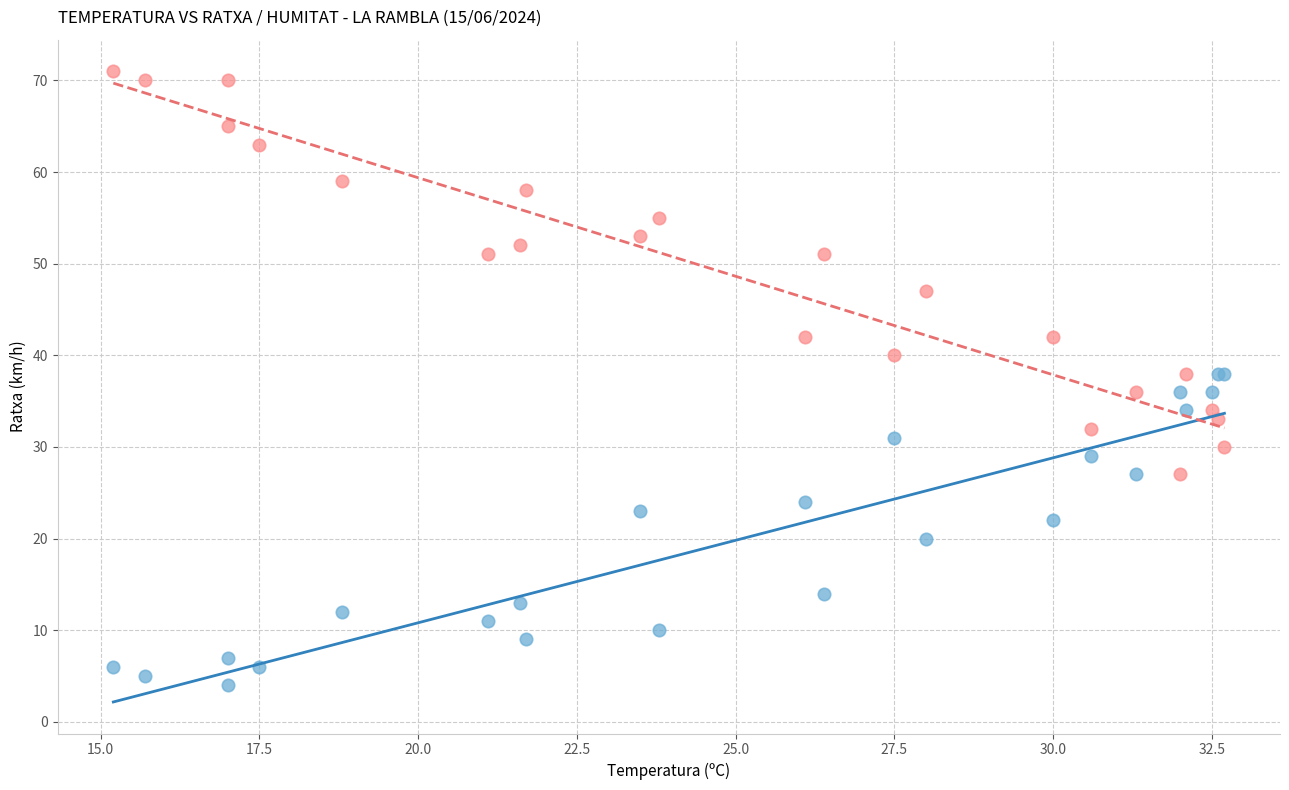

Which series has the largest Y range (max minus min)?

Humitat (%)